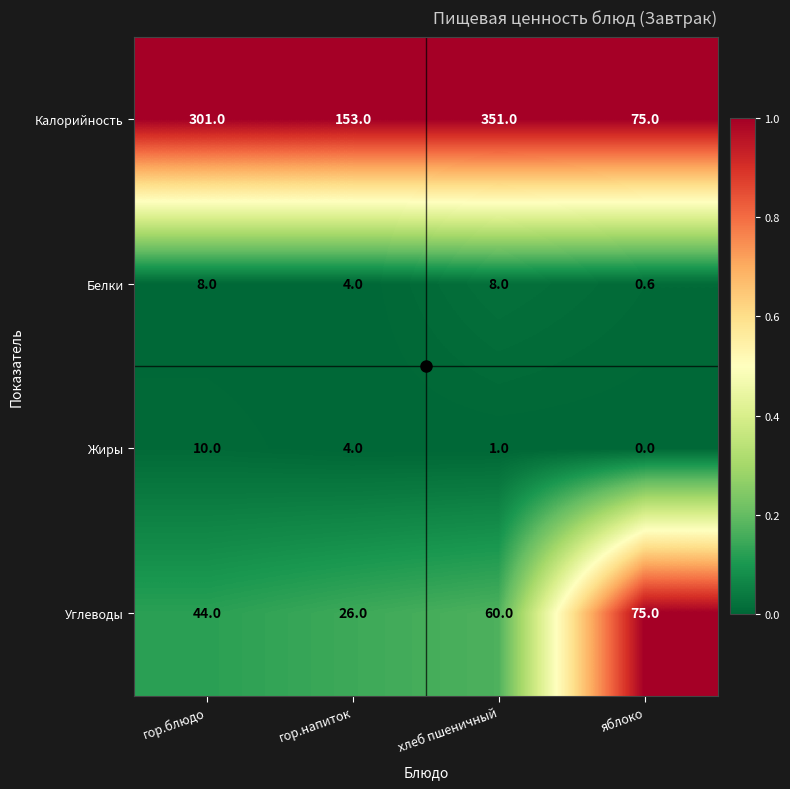

Which series has the largest total across all categories?

Калорийность